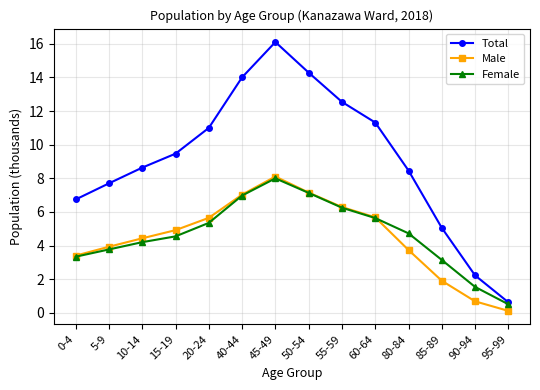

What is the approximate value of Total at 20-24?

11.0